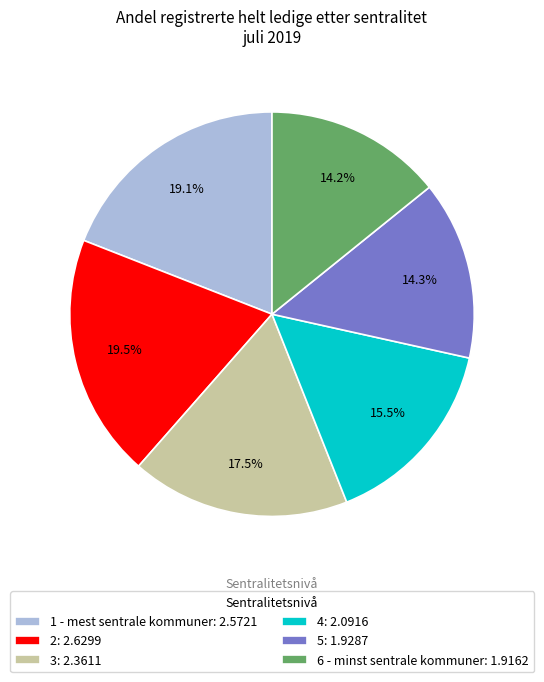

Is 4 the majority of the pie?

No